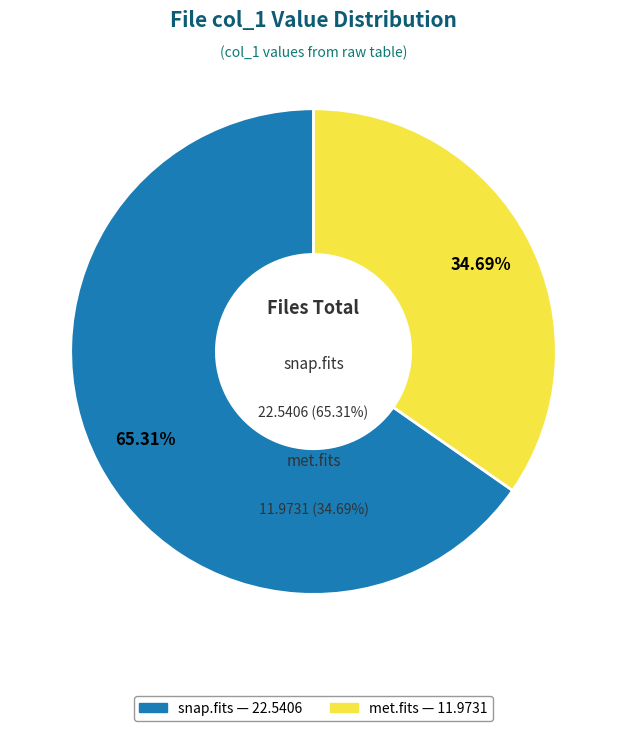

The 20160118180106469_HPHK-R2_snap.fits slice represents 78% of the pie. True or false?

False